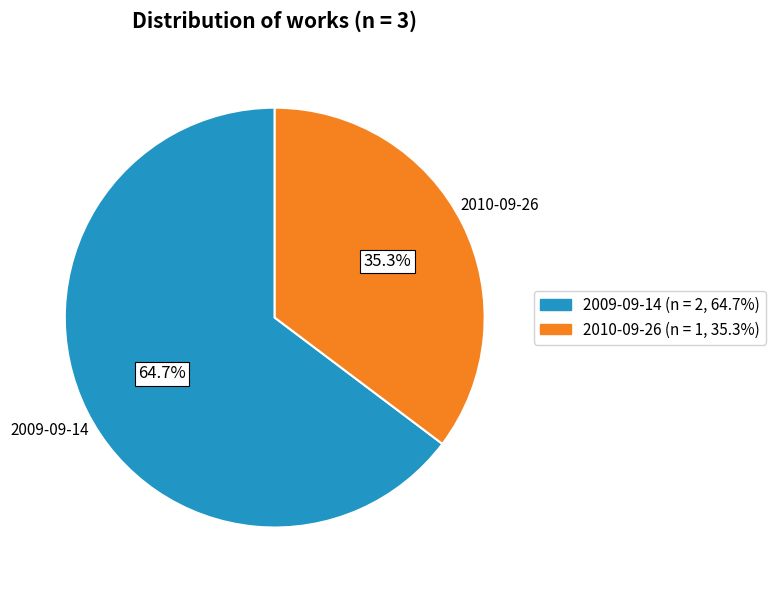

Does any single category account for the majority?

Yes